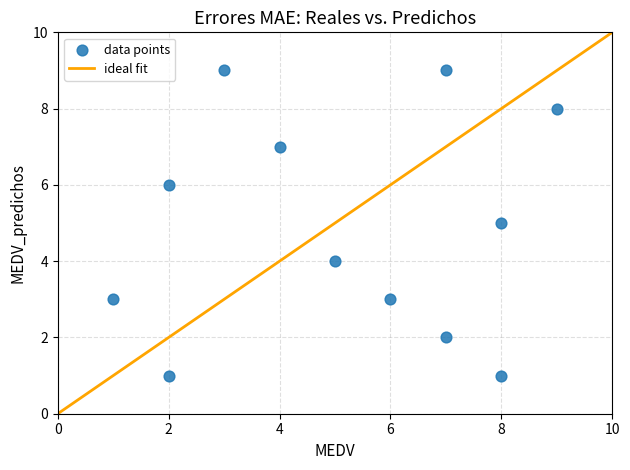

What is the average X value?

5